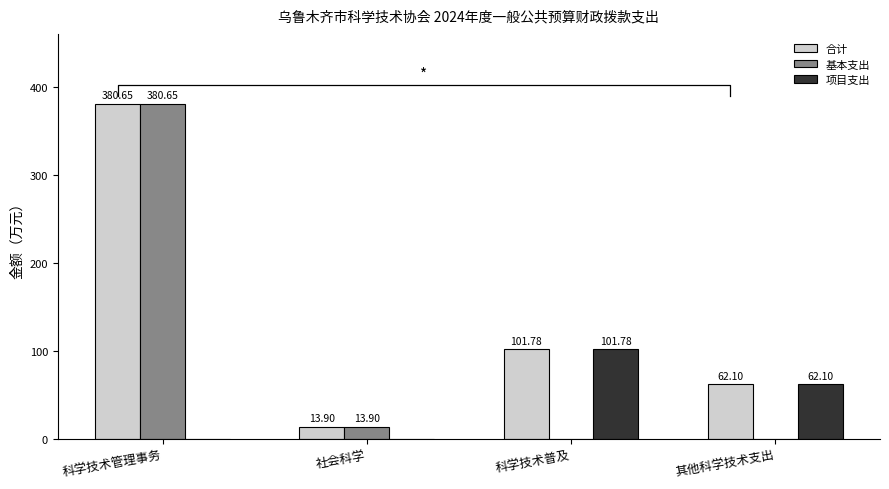

Is it true that 项目支出 equals 31.2 at 科学技术普及?

False